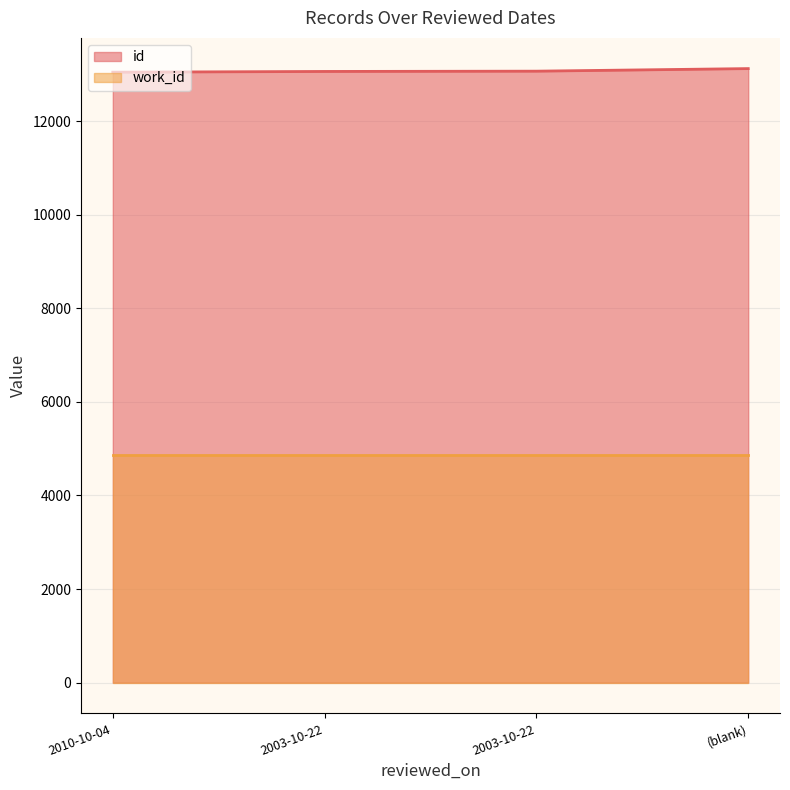

Rank the categories by value from highest to lowest.

(blank), 2003-10-22, 2003-10-22, 2010-10-04